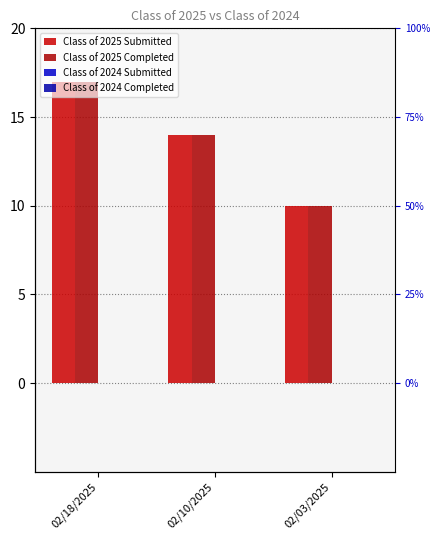

Reading right to left, what are all the values shown in this chart?

Class of 2025 Submitted: 10	14	17
Class of 2025 Completed: 10	14	17
Class of 2024 Submitted: 0	0	0
Class of 2024 Completed: 0	0	0